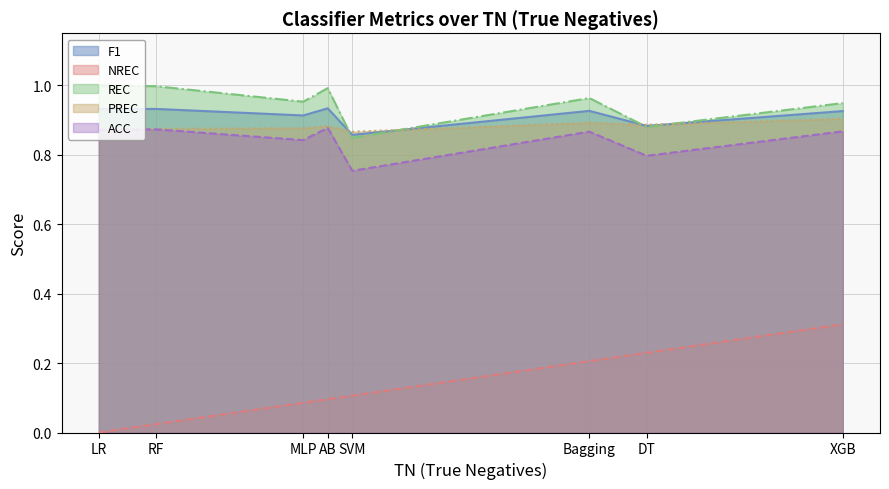

What is the label of the 2nd point from the left?

RF